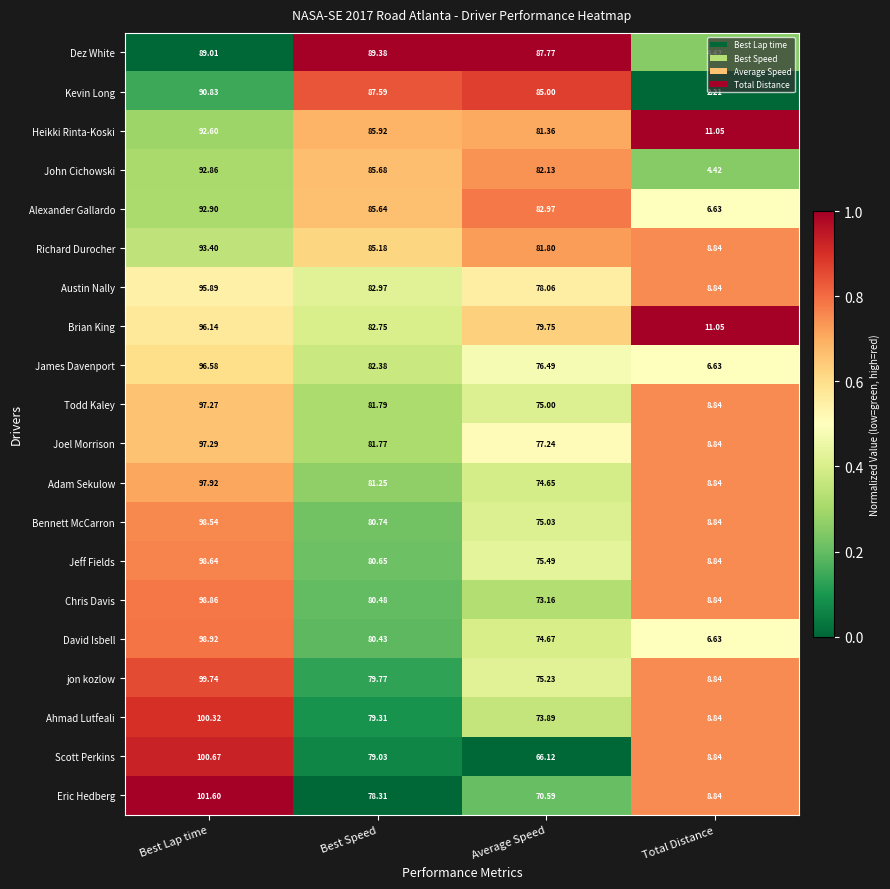

Where does the Bennett McCarron series first go above 80?

Best Lap time